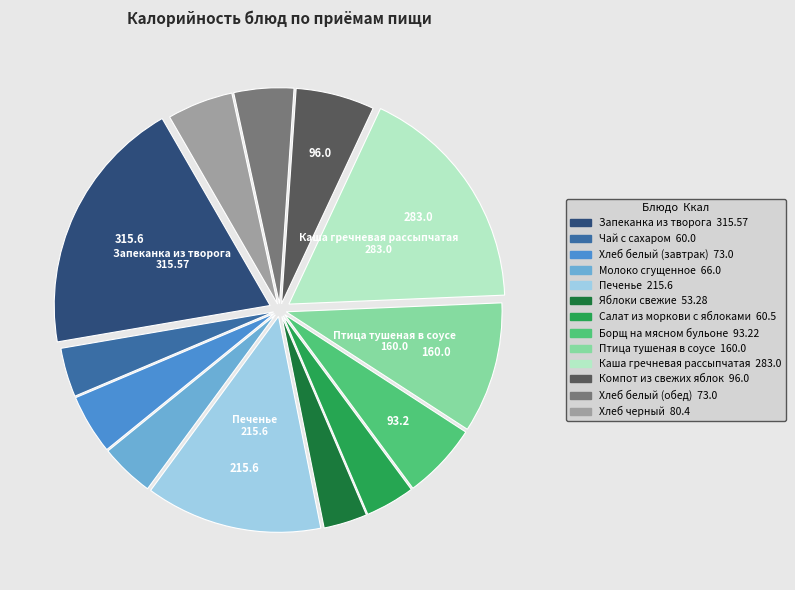

Which slice is the largest?

Запеканка из творога